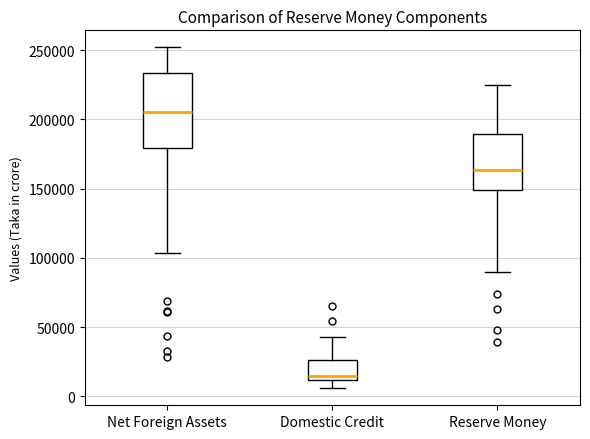

Which box is the tallest, from its lower edge to its upper edge?

Net Foreign Assets